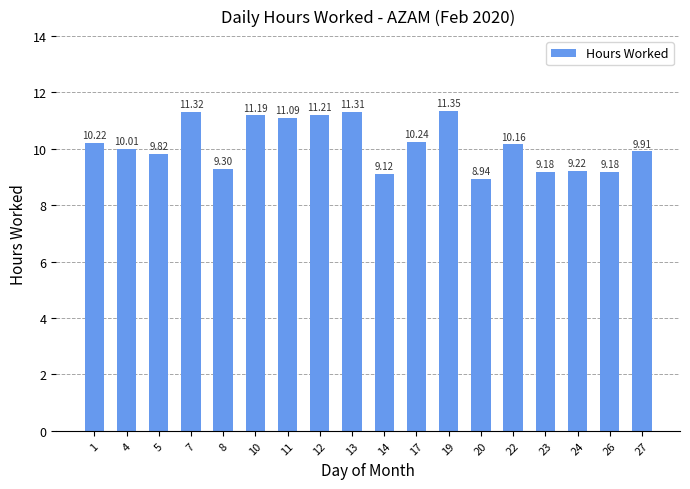

At which category does the chart reach its peak across all series?

19